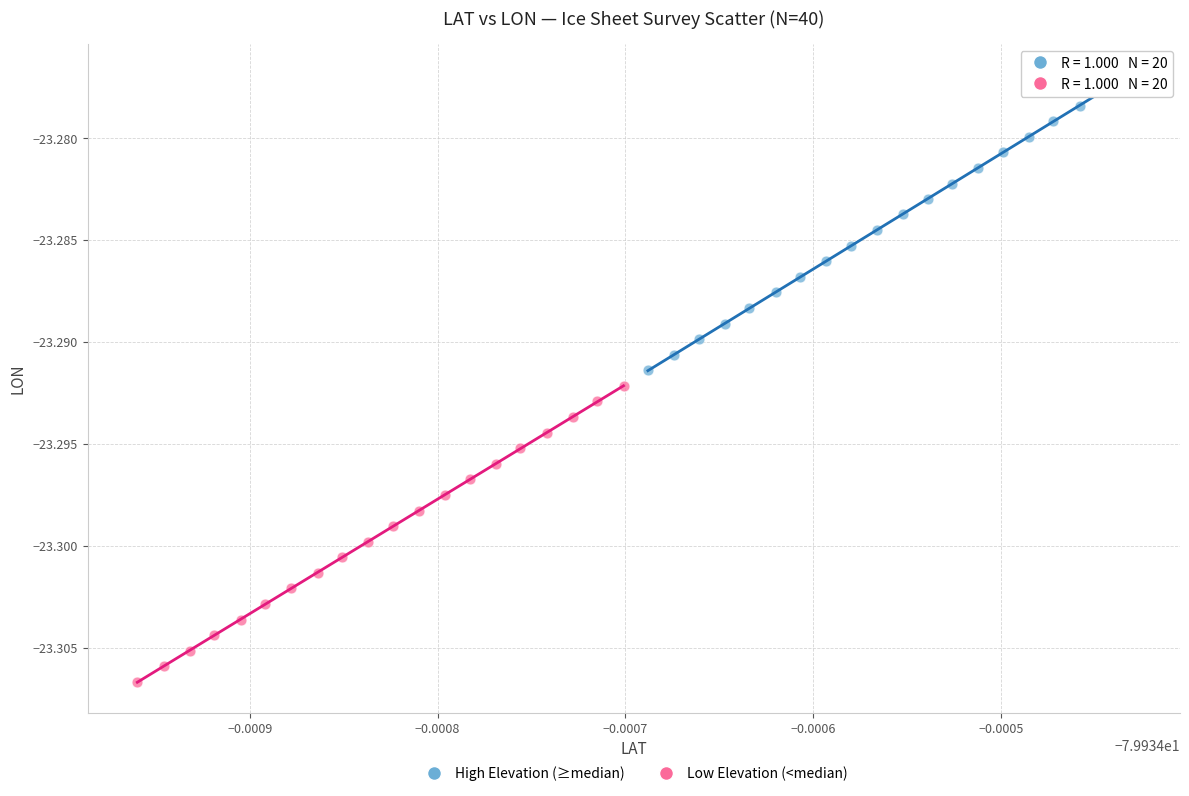

Which series contains the highest Y value?

High Elevation (≥median)